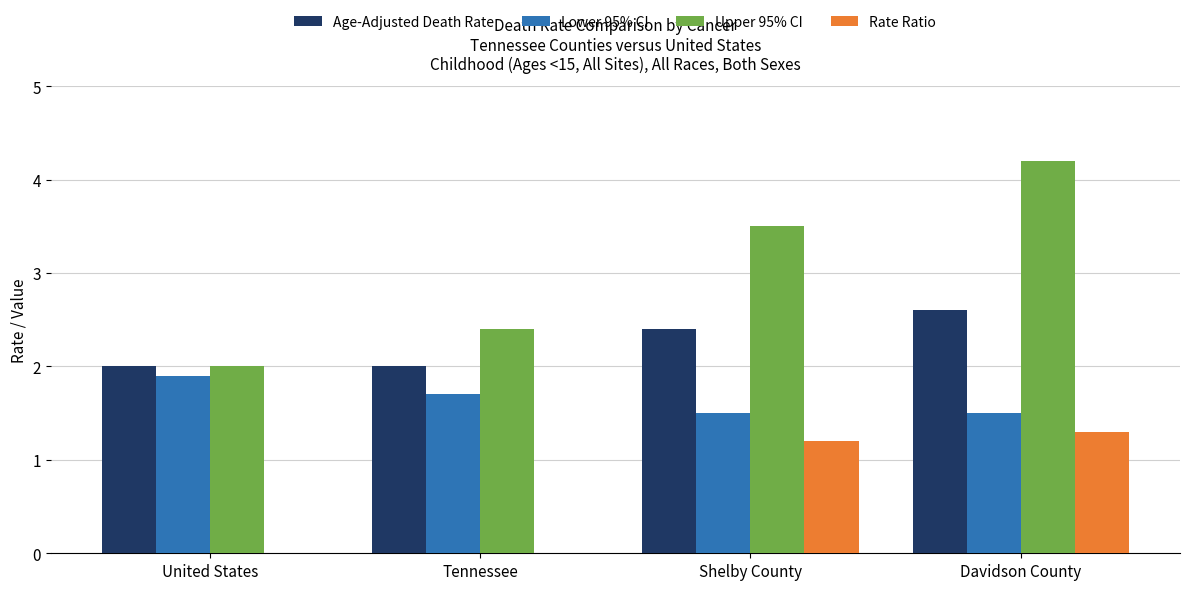

What is the sum of all Rate Ratio values?

2.5